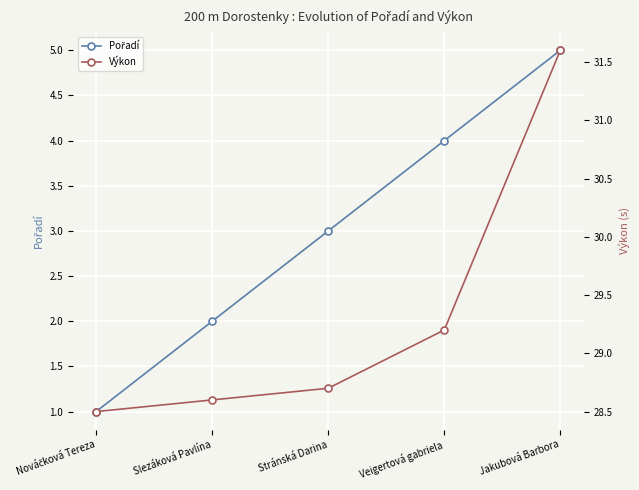

True or false: Pořadí and Výkon intersect in this chart.

False